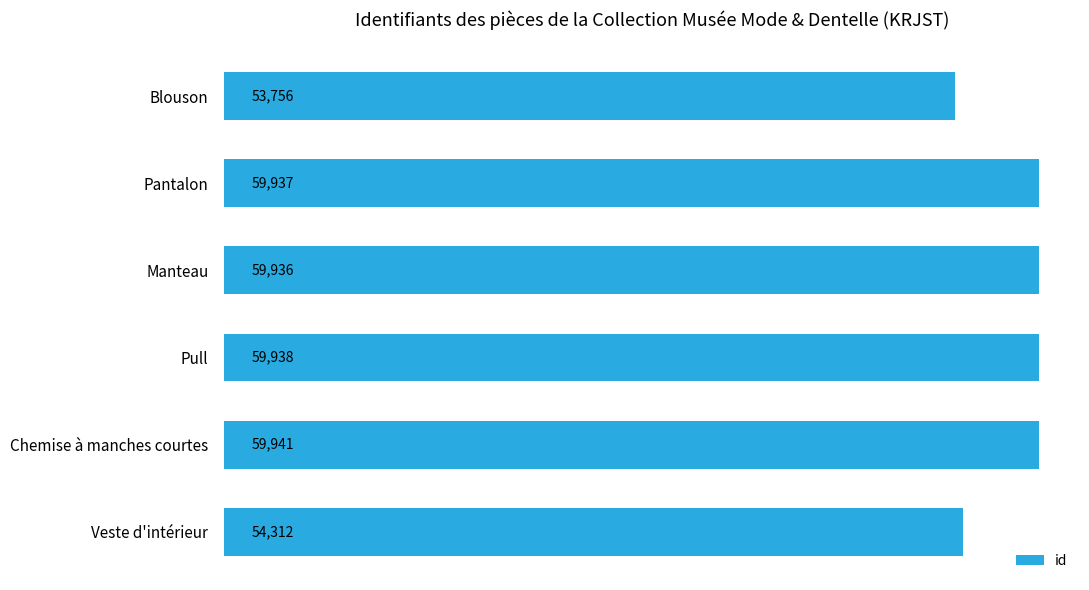

What is the maximum value shown in the chart?

59941